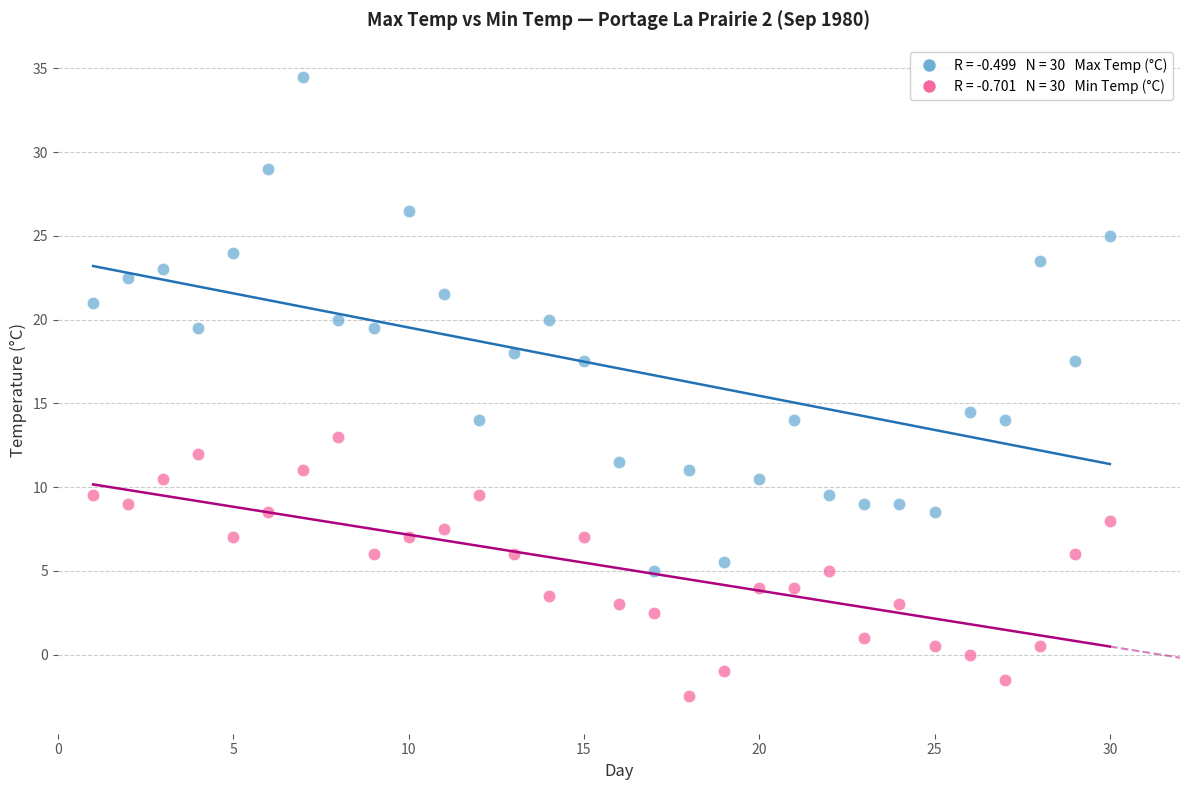

Across all data points, what is the range of Y values (max minus min)?

37.0